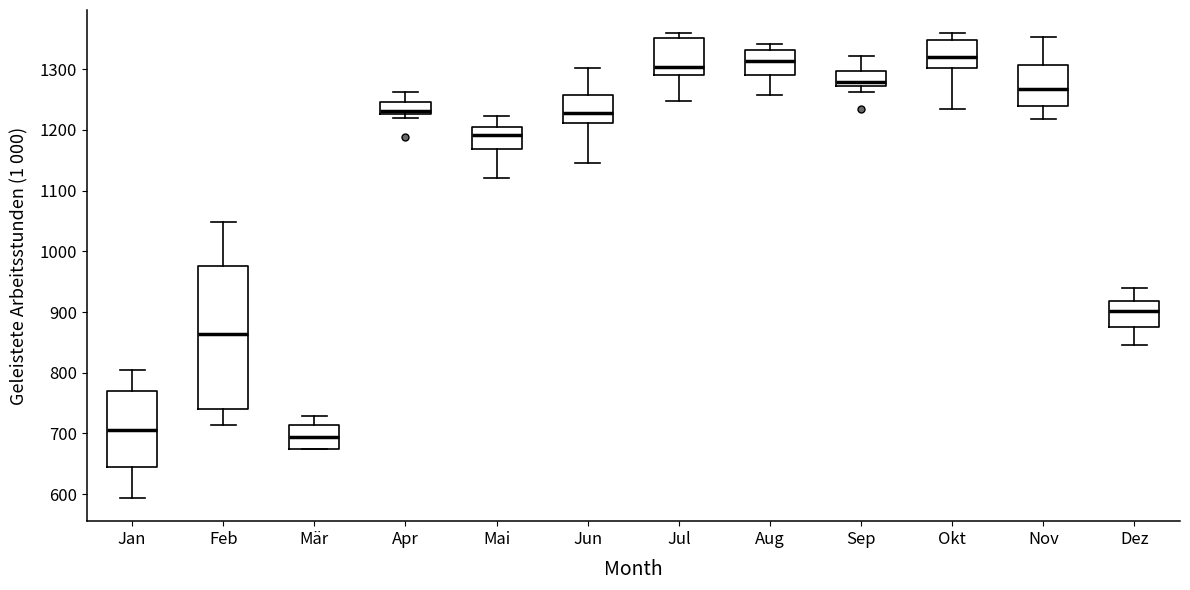

Reading left to right, read every box against the y-axis: the position of its median line, the range the box covers, and the ends of its whiskers. The values are not printed on the chart, so give them approximately, as read against the axis.

Jan: median 710, box 640 to 770, whiskers 590 to 800
Feb: median 860, box 740 to 980, whiskers 710 to 1050
Mär: median 690, box 670 to 710, whiskers 670 to 730
Apr: median 1230 (just above the box's lower edge), box 1230 to 1250, whiskers 1220 to 1260
Mai: median 1190, box 1170 to 1200, whiskers 1120 to 1220
Jun: median 1230, box 1210 to 1260, whiskers 1150 to 1300
Jul: median 1300, box 1290 to 1350, whiskers 1250 to 1360
Aug: median 1310, box 1290 to 1330, whiskers 1260 to 1340
Sep: median 1280, box 1270 to 1300, whiskers 1260 to 1320
Okt: median 1320, box 1300 to 1350, whiskers 1230 to 1360
Nov: median 1270, box 1240 to 1310, whiskers 1220 to 1350
Dez: median 900, box 880 to 920, whiskers 850 to 940